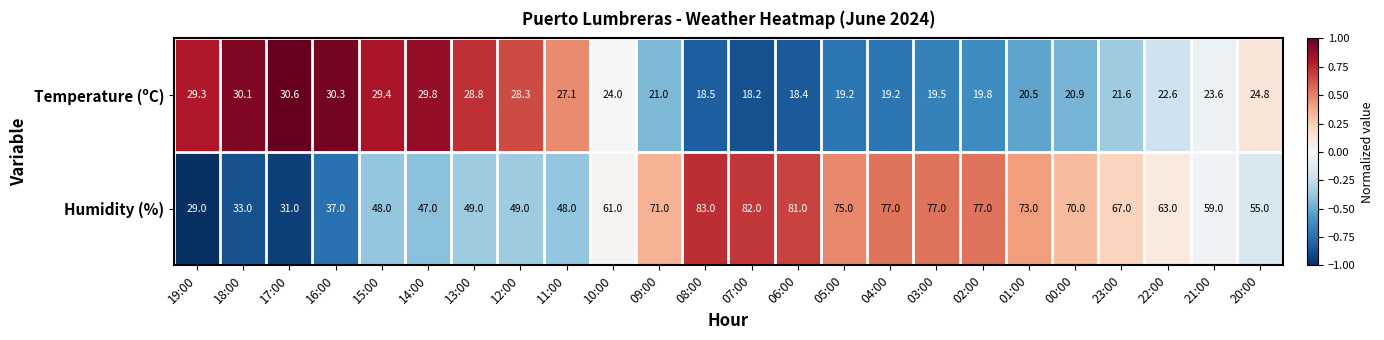

What is the spread (max minus min) of values at 04:00?

57.8